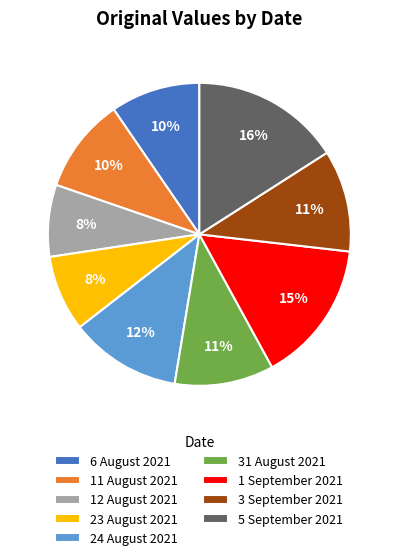

True or false: 31 August 2021 accounts for 2% of the total.

False